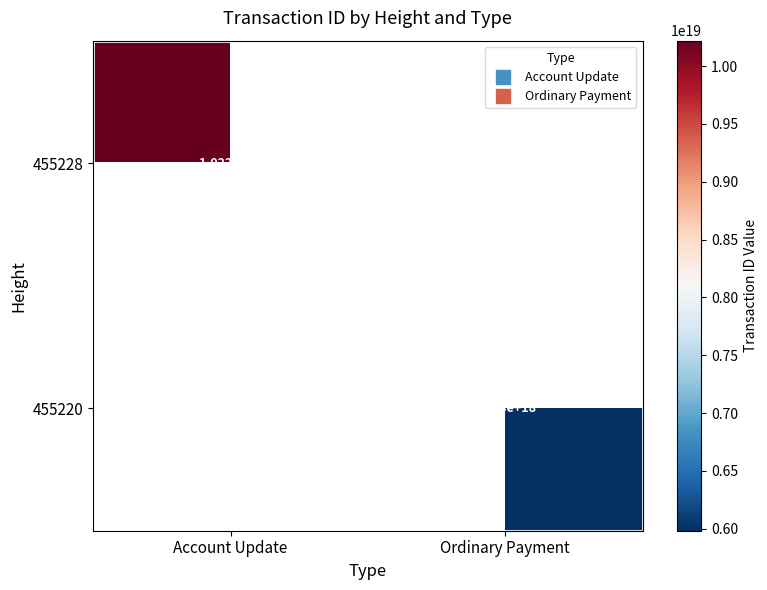

At which category does the chart reach its peak across all series?

Account Update